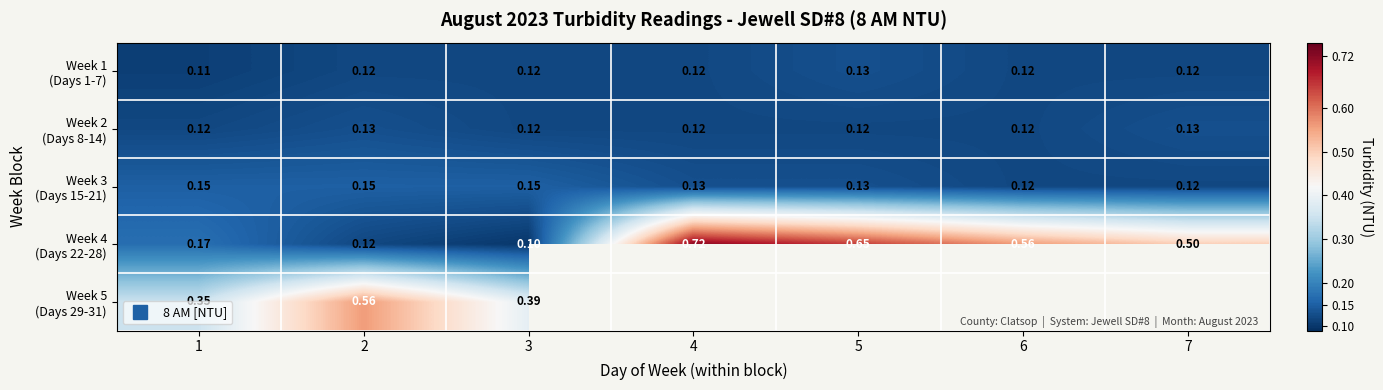

Is the value of Week 5 (Days 29-31) at 2 greater than the value of Week 1 (Days 1-7) at 6?

Yes